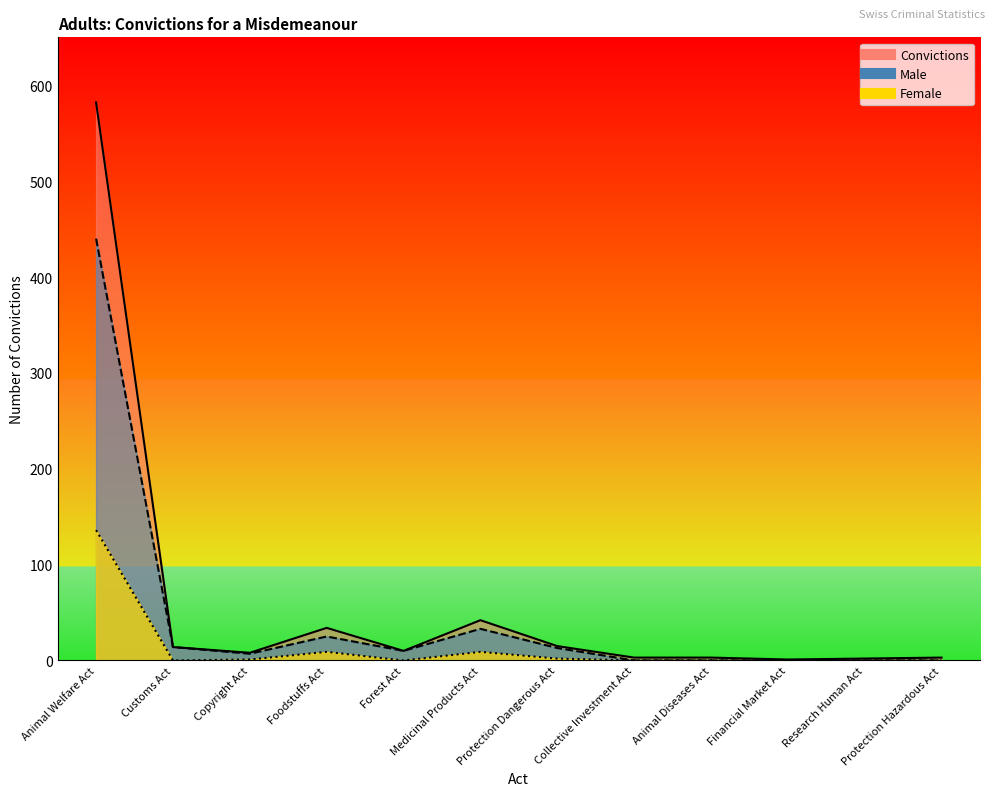

How many values in the Male series exceed 10?

5